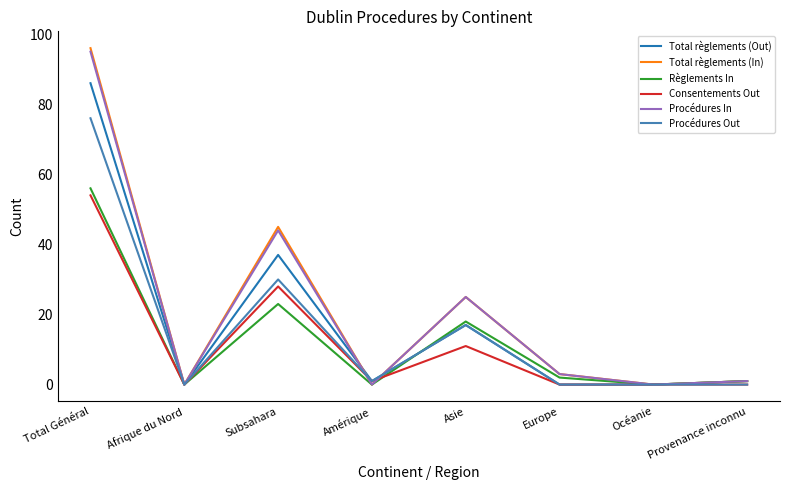

At which category is the sum across all series the highest?

Total Général